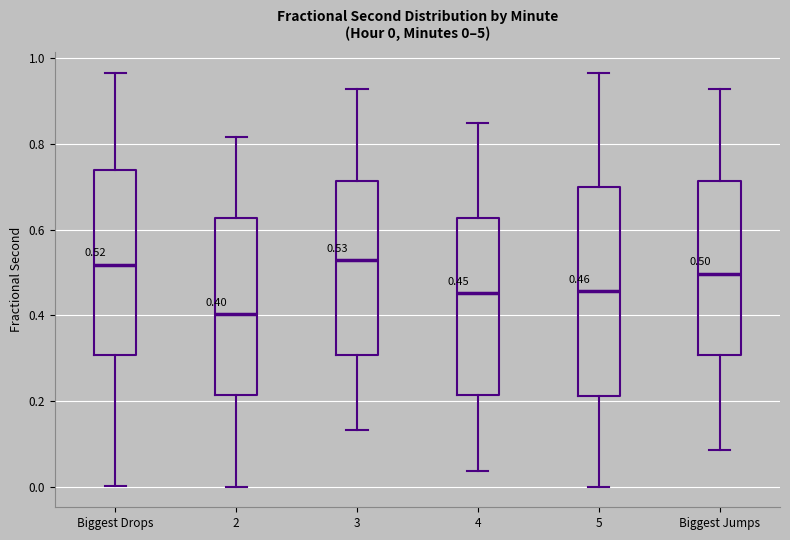

Which box's median line is the lowest?

2